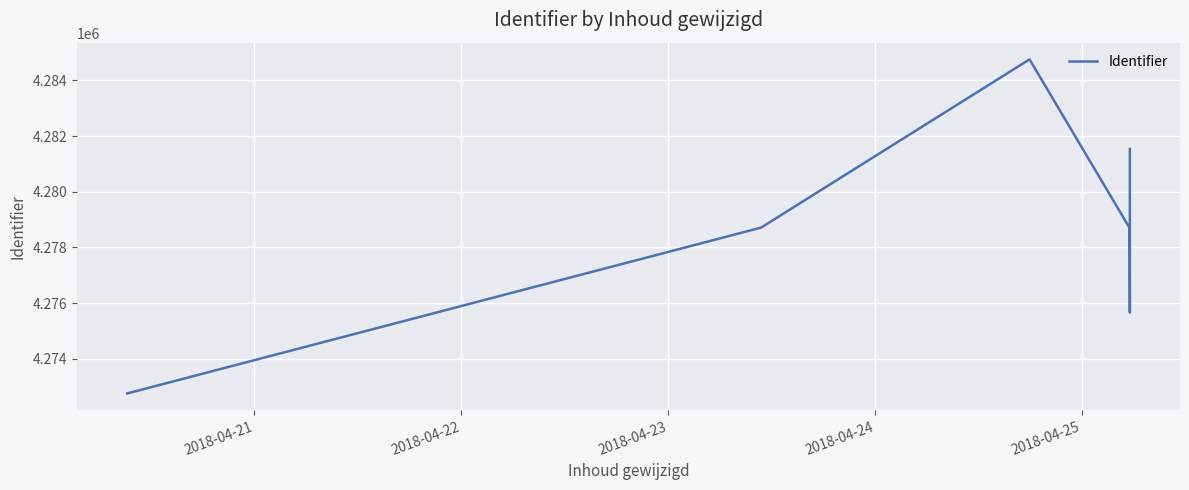

Is it true that the value at 2018-04-25 is 4275665?

True